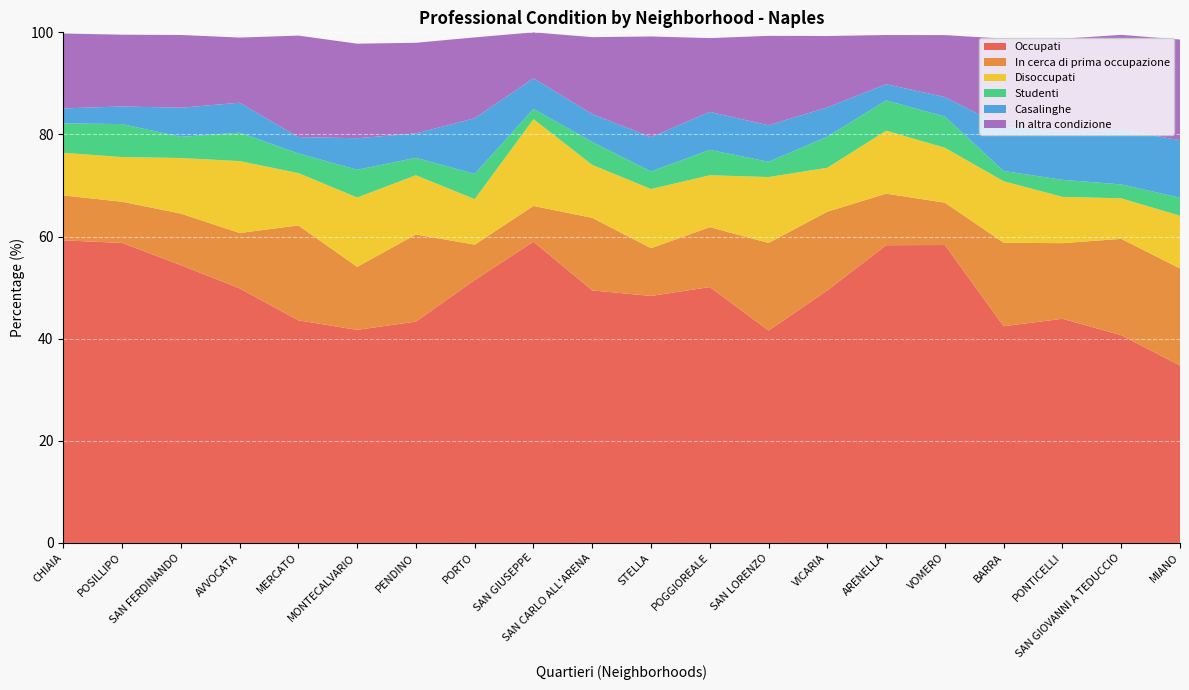

Reading left to right, extract all data points from this chart.

Occupati: 59.3	58.8	54.4	49.9	43.6	41.7	43.3	51.5	59.0	49.5	48.4	50.1	41.6	49.5	58.3	58.3	42.4	43.9	40.7	34.7
In cerca di prima occupazione: 8.8	8.1	10.1	10.9	18.6	12.3	17.1	6.9	7.0	14.2	9.3	11.7	17.2	15.4	10.1	8.3	16.4	14.8	18.9	19.0
Disoccupati: 8.4	8.8	10.9	14.1	10.3	13.6	11.6	8.9	17.0	10.4	11.6	10.2	12.9	8.6	12.3	10.8	12.0	9.1	7.9	10.3
Studenti: 5.8	6.5	4.1	5.6	3.8	5.4	3.4	5.0	2.0	4.5	3.5	5.0	3.0	6.1	5.9	6.1	2.0	3.3	2.7	3.5
Casalinghe: 2.9	3.5	5.7	5.9	3.2	6.2	4.8	10.9	6.0	5.4	6.7	7.4	7.1	5.7	3.2	3.8	8.6	9.5	10.7	11.3
In altra condizione: 14.7	14.1	14.2	12.8	19.9	18.5	17.7	15.8	9.0	15.1	19.7	14.4	17.5	14.0	9.6	12.1	17.3	18.1	18.6	19.7